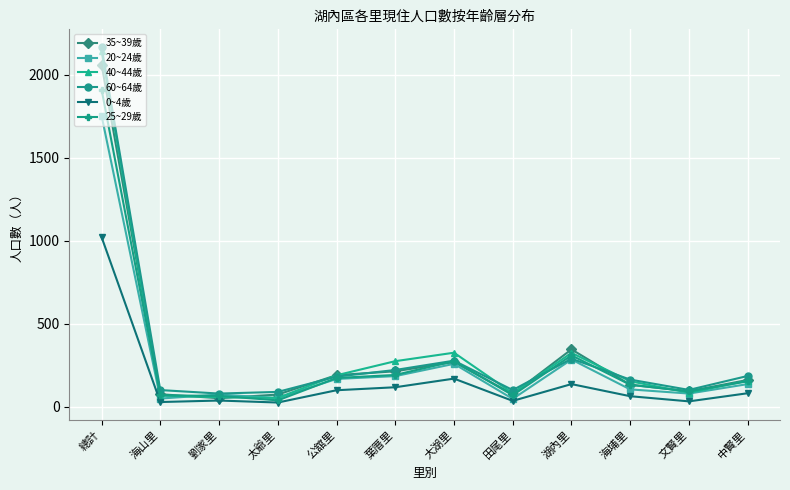

At which label does 40~44歲 reach its peak?

總計